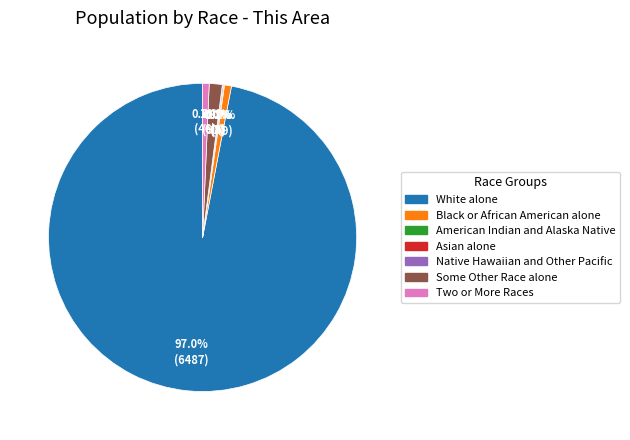

Which category has the biggest portion of the pie?

White alone